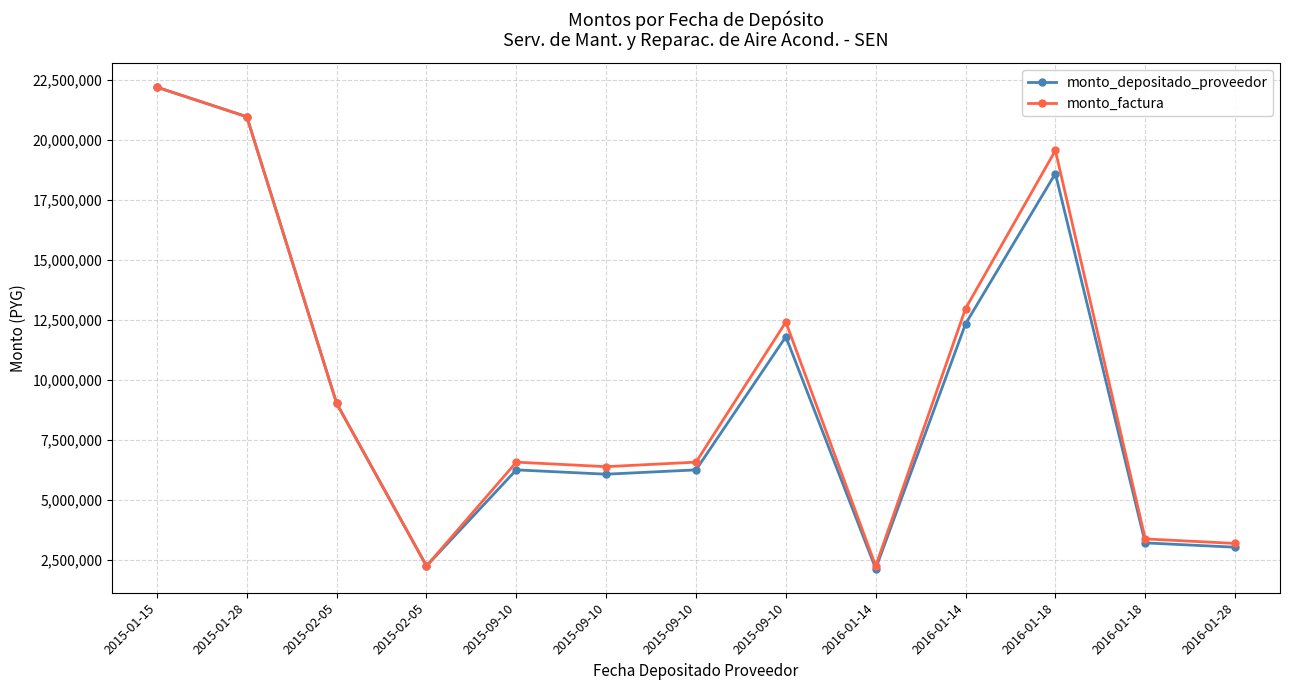

True or false: monto_factura and monto_depositado_proveedor cross at least once.

False